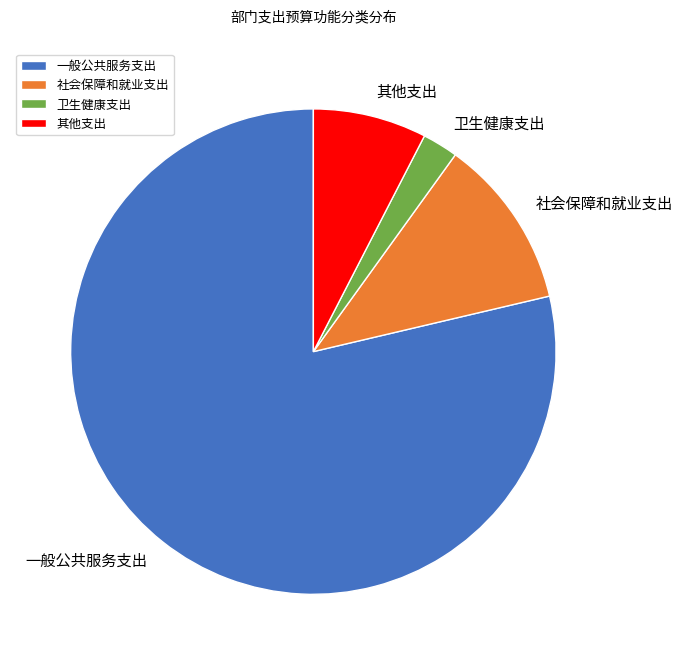

Is 一般公共服务支出 the majority of the pie?

Yes